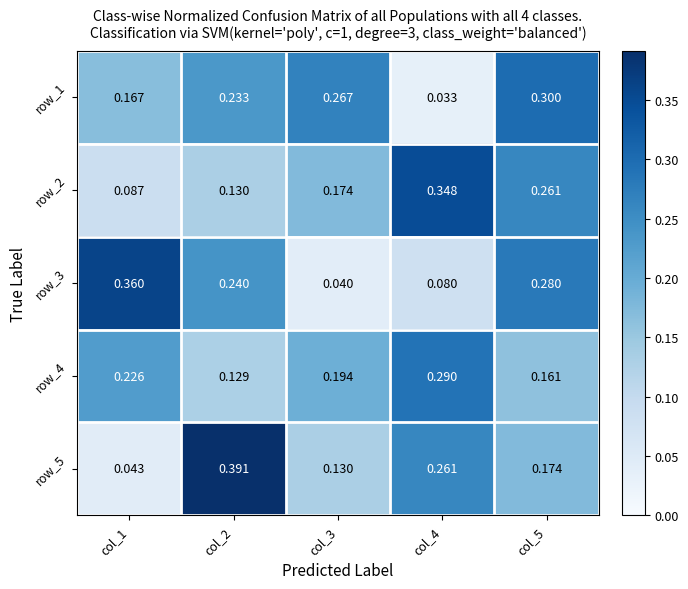

Which series changed the most between col_1 and col_5?

row_2